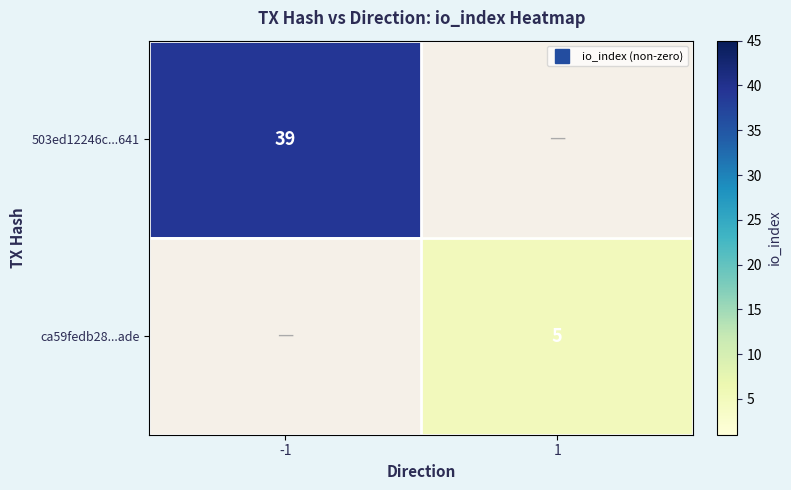

What is the average value of the 503ed12246c...641 series?

20